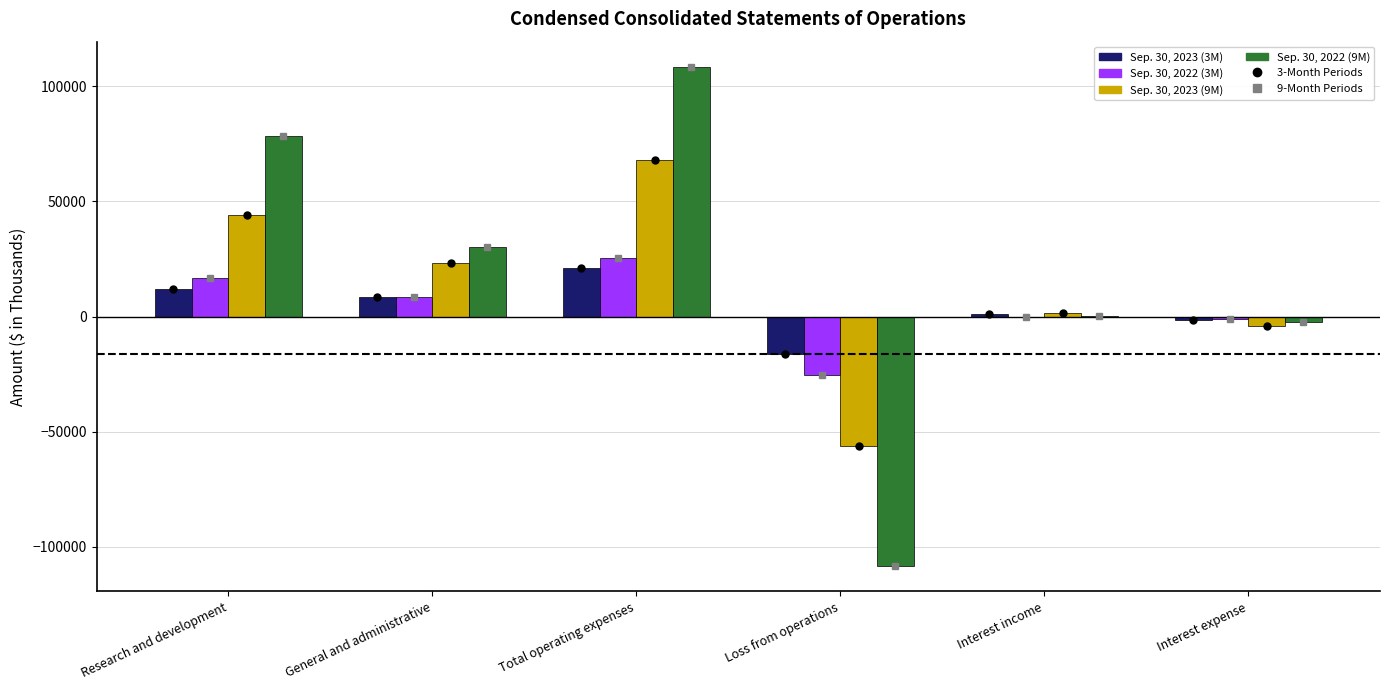

Where does the Sep. 30, 2022 (9M) series first go above 30019?

Research and development